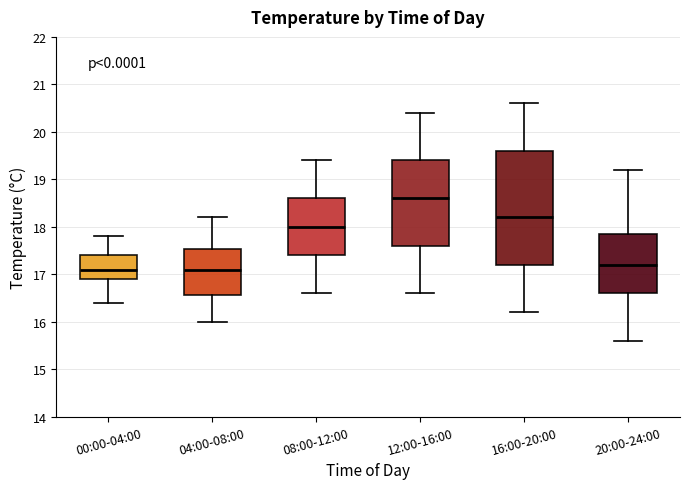

Where is the upper edge of the box for 20:00-24:00 on the y-axis? The values are not printed on the chart, so give them approximately, as read against the axis.

17.9